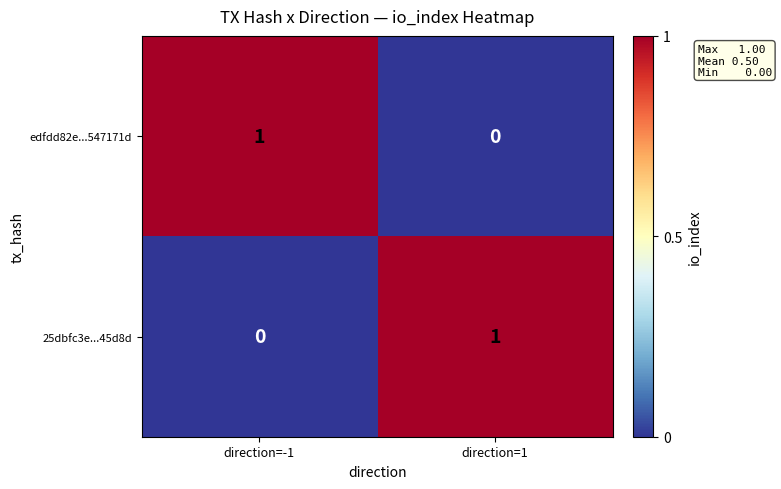

Is it true that 25dbfc3e...45d8d equals 0 at direction=-1?

True